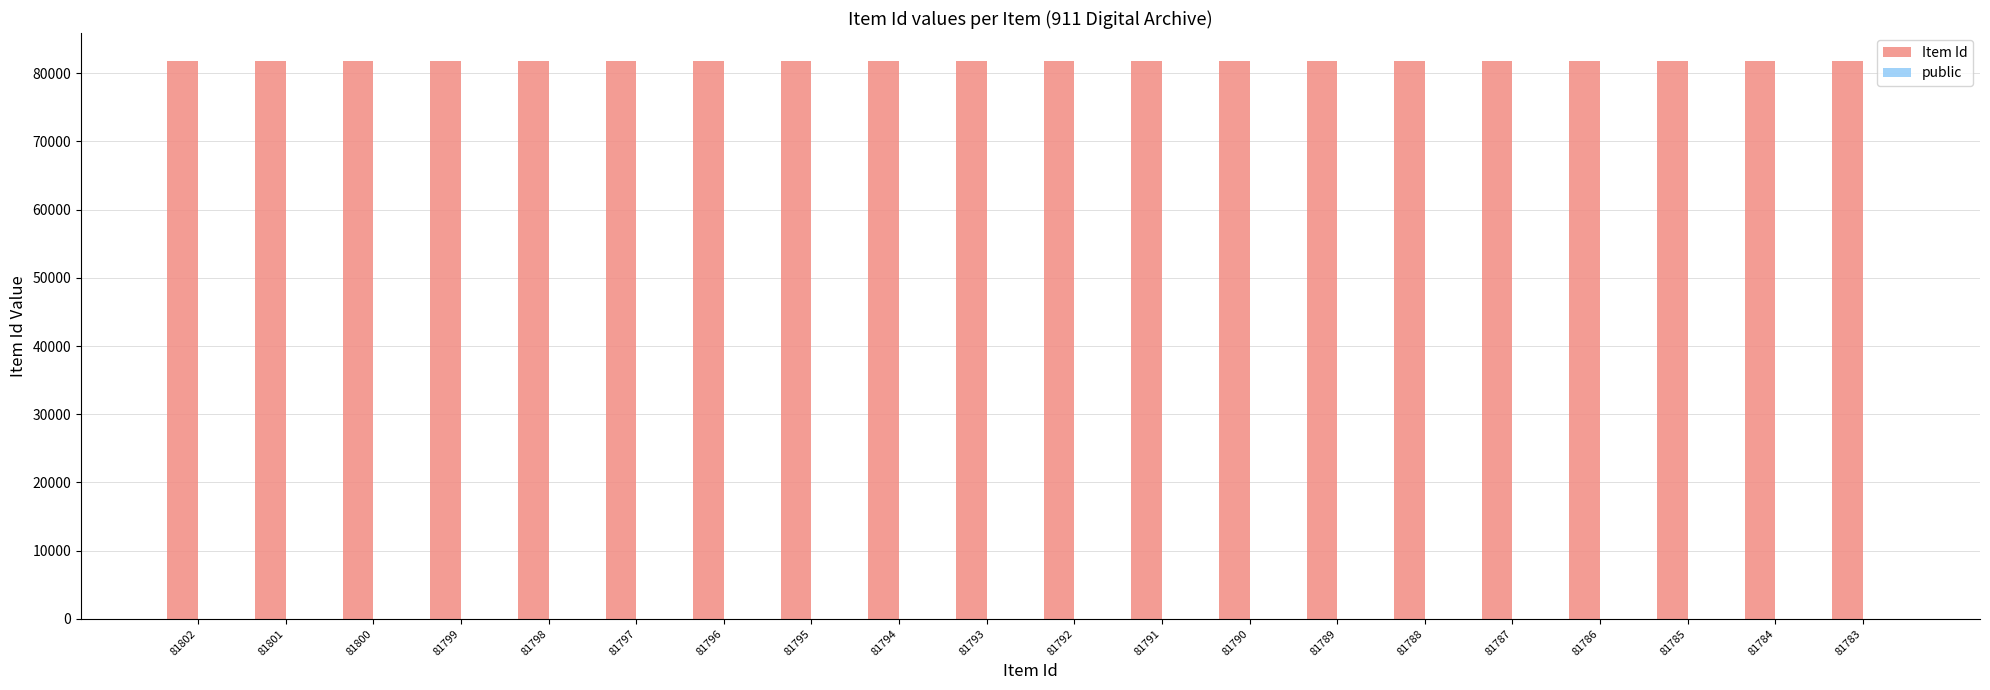

True or false: Item Id has a value of 38752 at 81794.

False